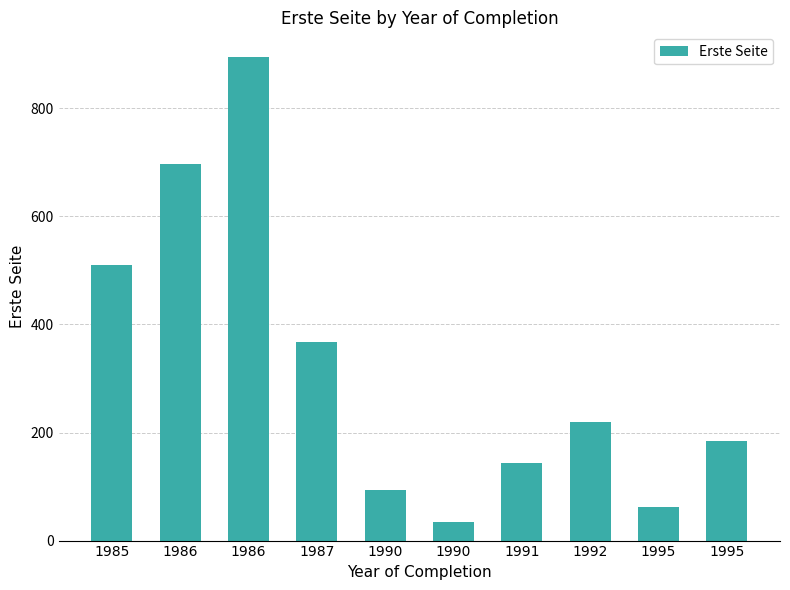

What is the sum of the values at 1990 and 1995?

98